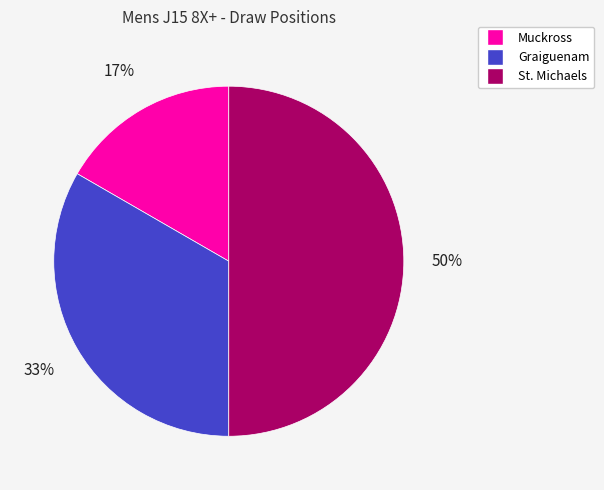

Approximately how many times larger is the value at St. Michaels compared to Graiguenam?

1.5